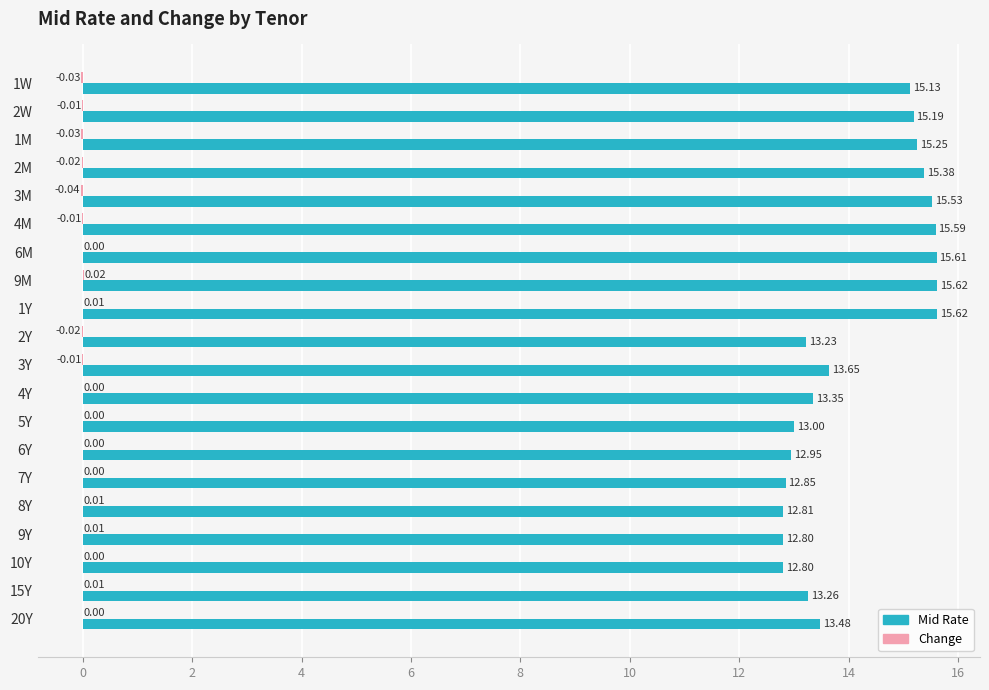

What is the sum of all Mid Rate values?

283.1